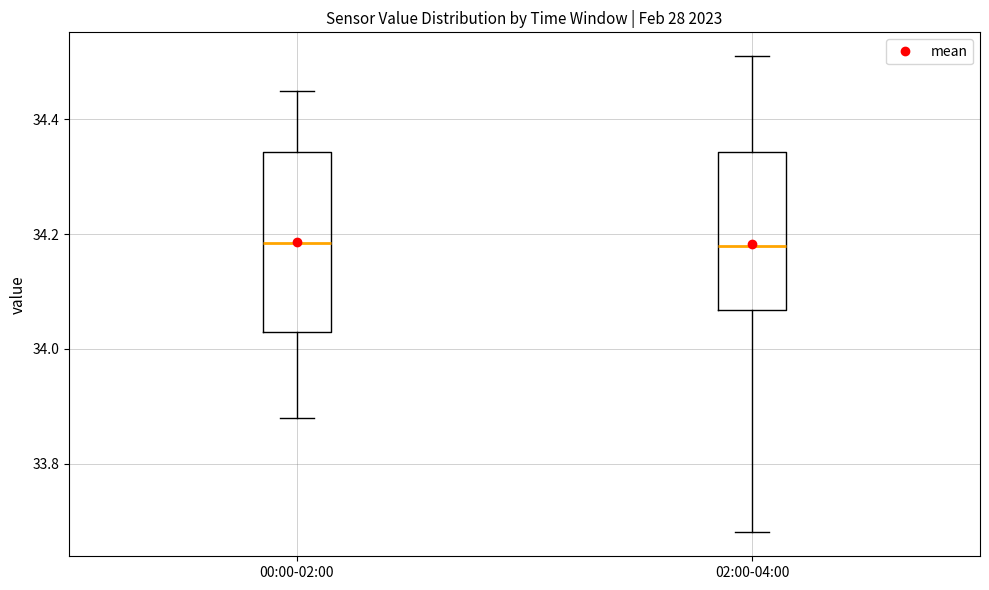

Reading left to right, read every box against the y-axis: the position of its median line, the range the box covers, and the ends of its whiskers. The values are not printed on the chart, so give them approximately, as read against the axis.

00:00-02:00: median 34.18, box 34.04 to 34.34, whiskers 33.88 to 34.46
02:00-04:00: median 34.18, box 34.06 to 34.34, whiskers 33.68 to 34.52